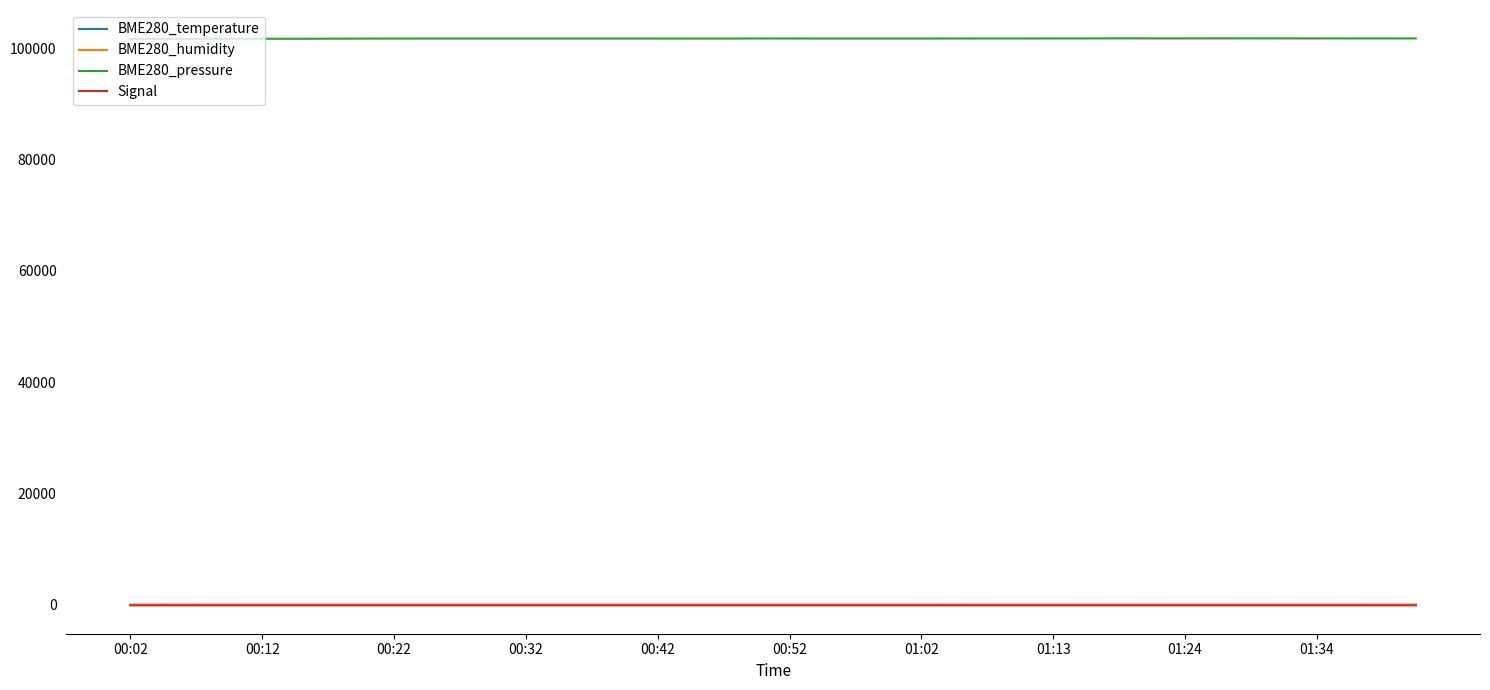

Which series has the largest total across all categories?

BME280_pressure